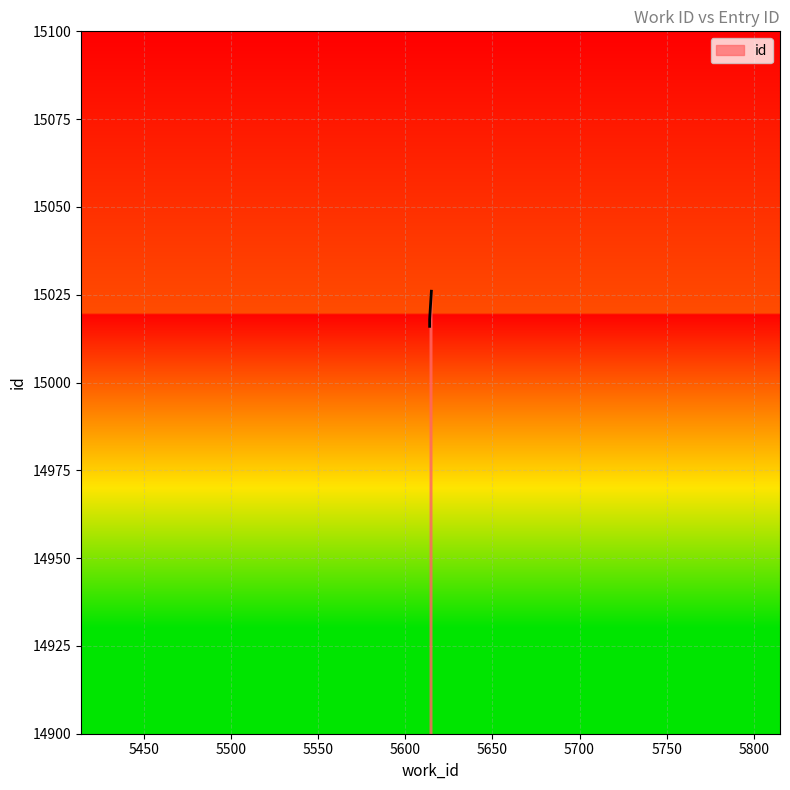

What is the difference between the maximum and minimum values?

10